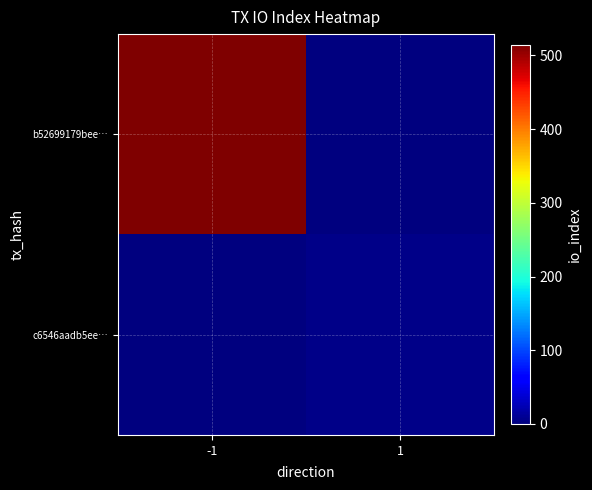

Reading right to left, list all the values displayed in this chart.

b52699179bee…: 1=0	-1=514
c6546aadb5ee…: 1=6	-1=0